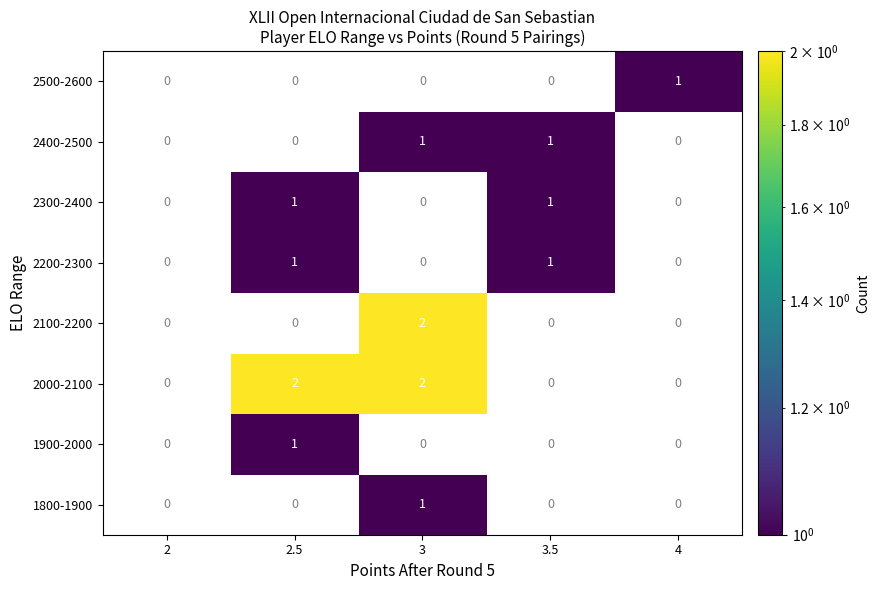

What is the maximum value shown in the chart?

2